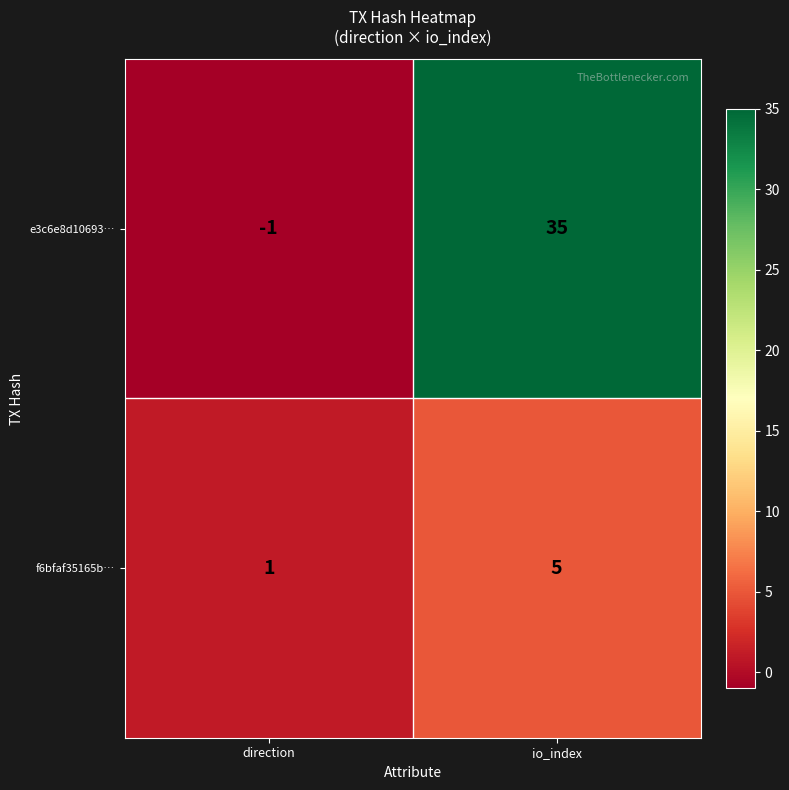

Which series has the widest spread of values?

e3c6e8d10693…